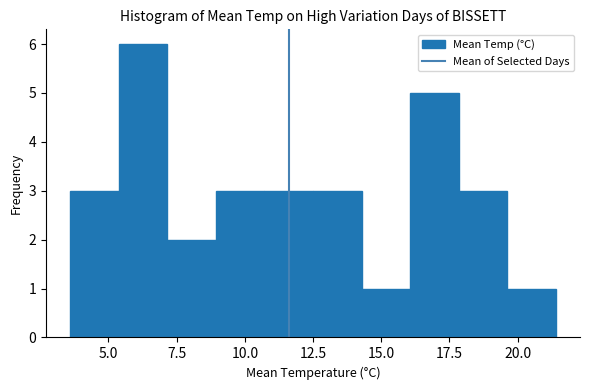

Around what value on the x-axis is the tallest bar? Give the approximate position of its centre, as read against the axis.

6.5